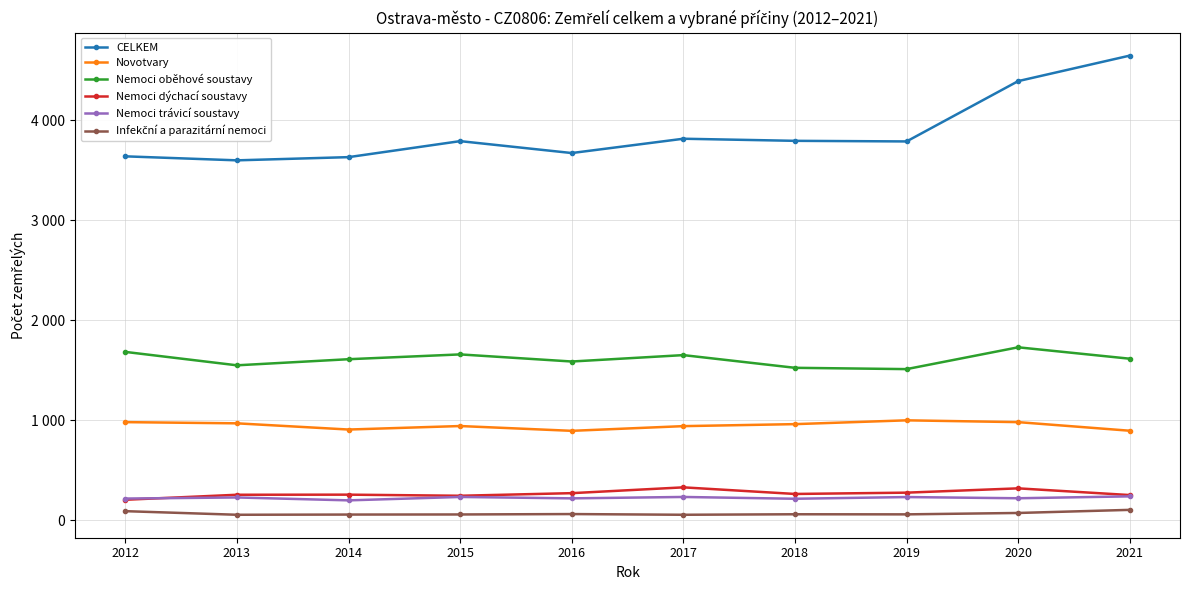

True or false: Nemoci dýchací soustavy has a value of 205 at 2012.

True